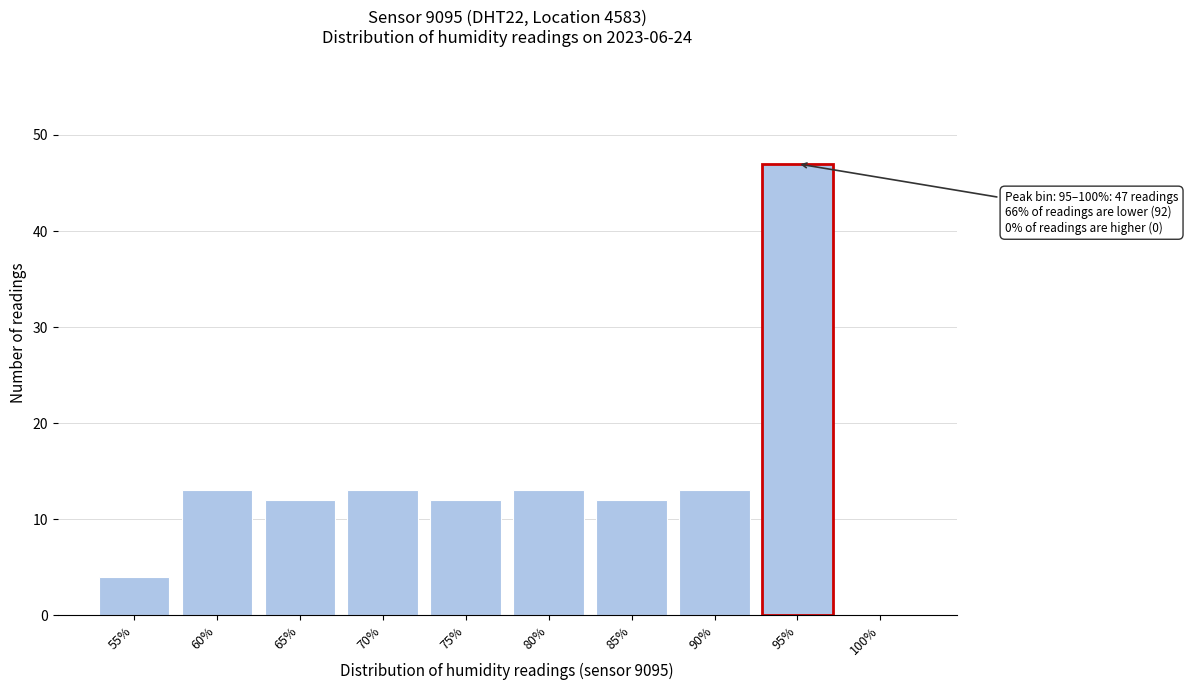

Reading left to right, transcribe all the data shown in this chart.

55%=4	60%=13	65%=12	70%=13	75%=12	80%=13	85%=12	90%=13	95%=47	100%=0